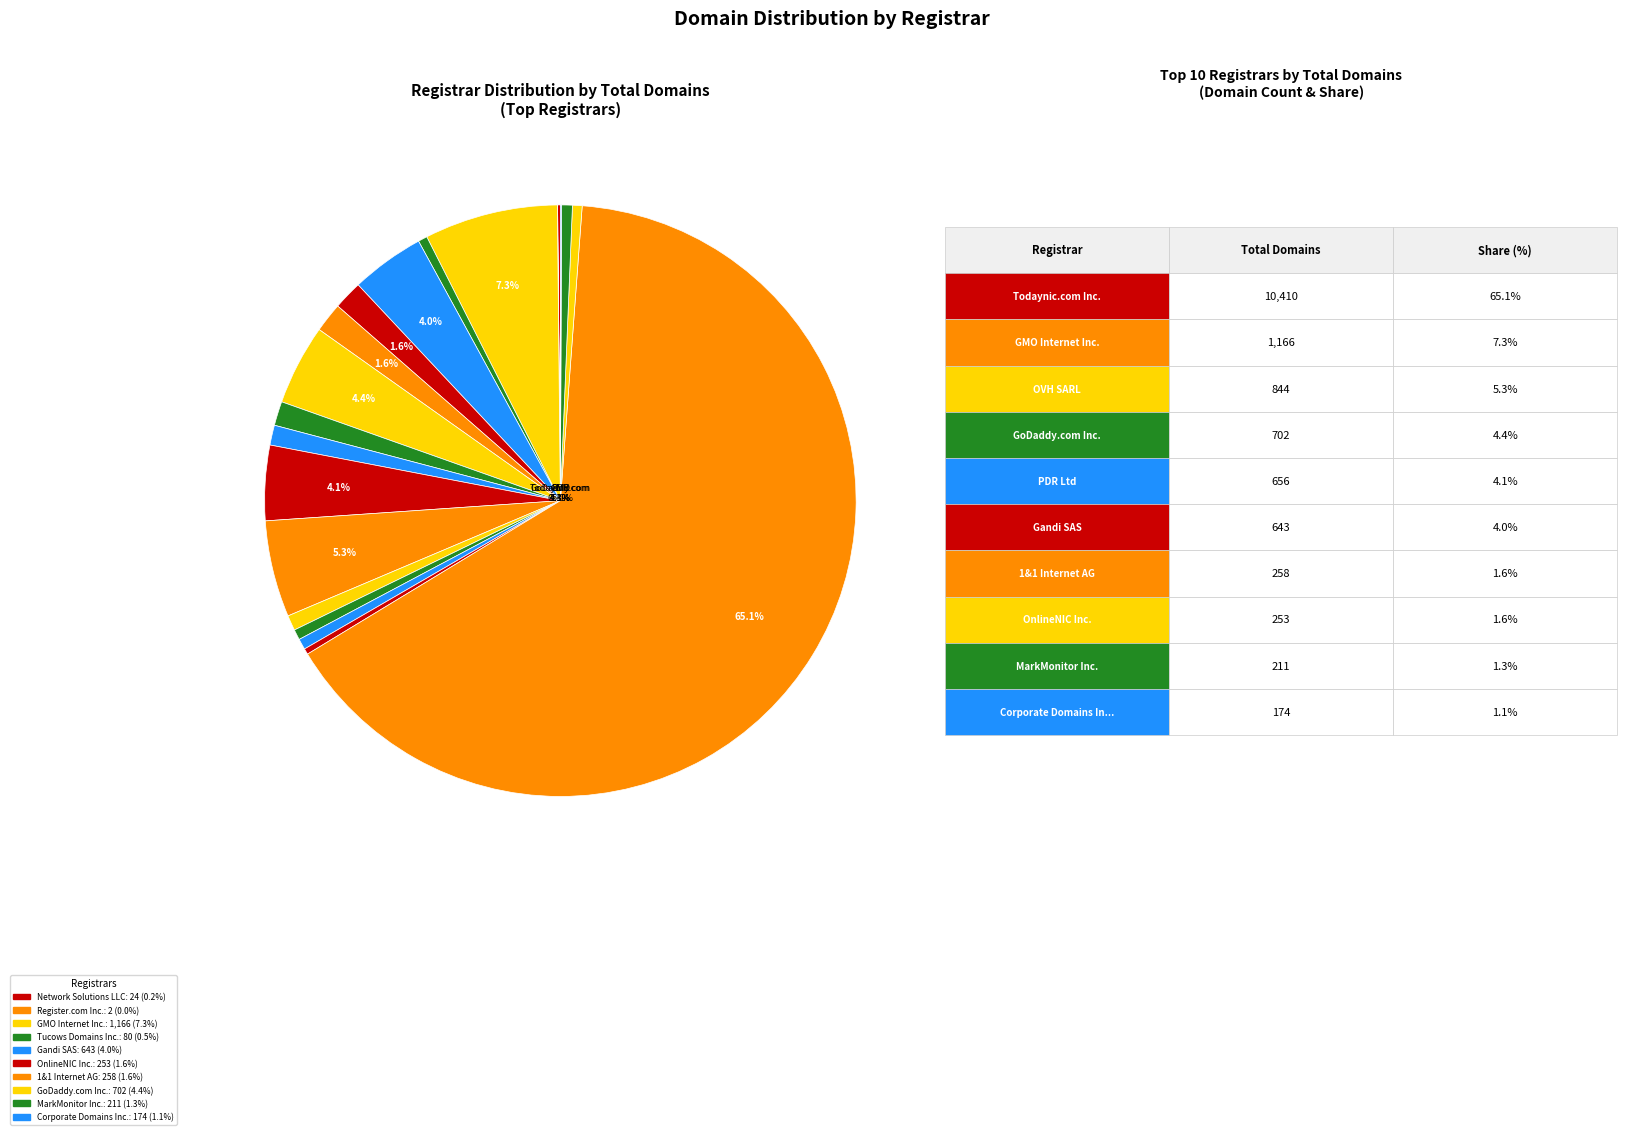

Is it true that GoDaddy.com Inc. is 4% of the pie?

True